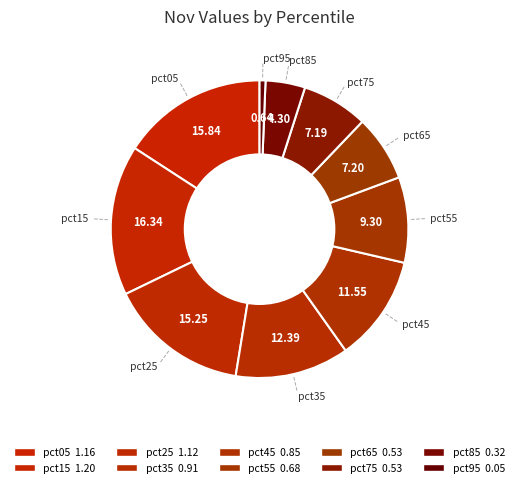

Which has a higher value, pct55 or pct05?

pct05